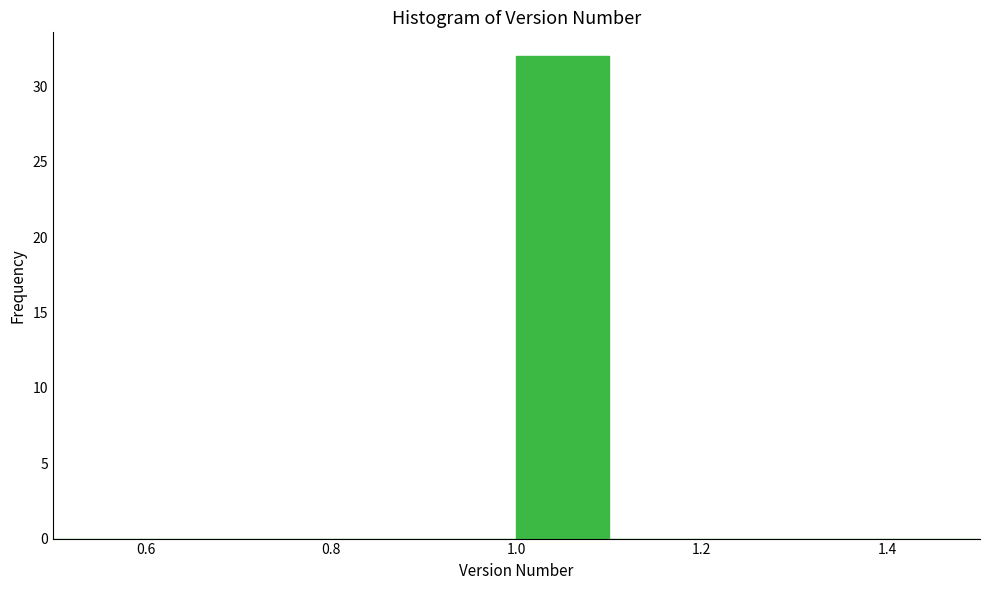

How tall is the bar that spans 1.0 to 1.1 on the x-axis? The values are not printed on the chart, so give them approximately, as read against the axis.

32